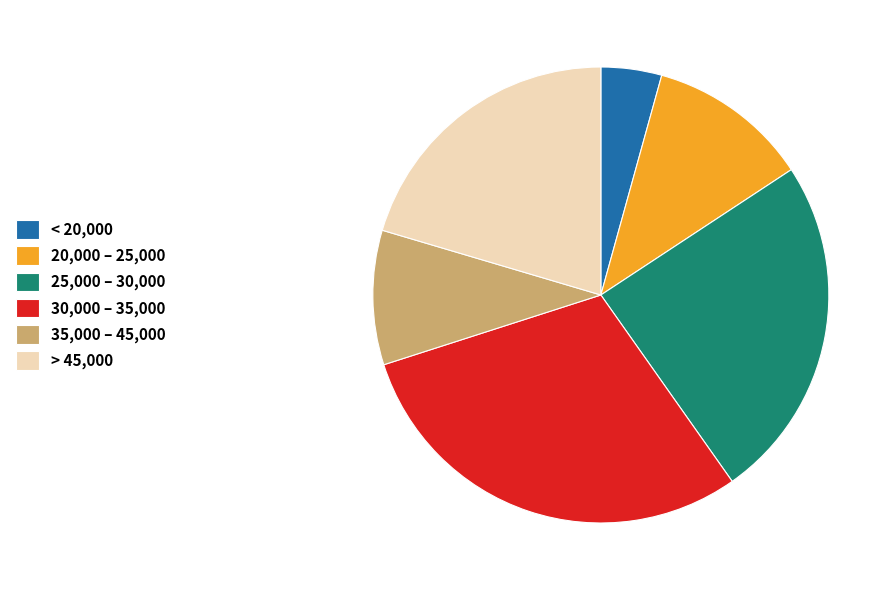

Count the number of slices in the pie.

6